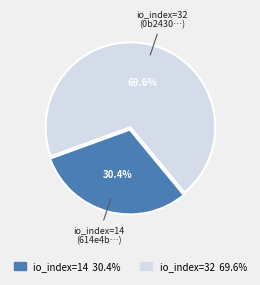

Which has a higher value, io_index=32 or io_index=14?

io_index=32